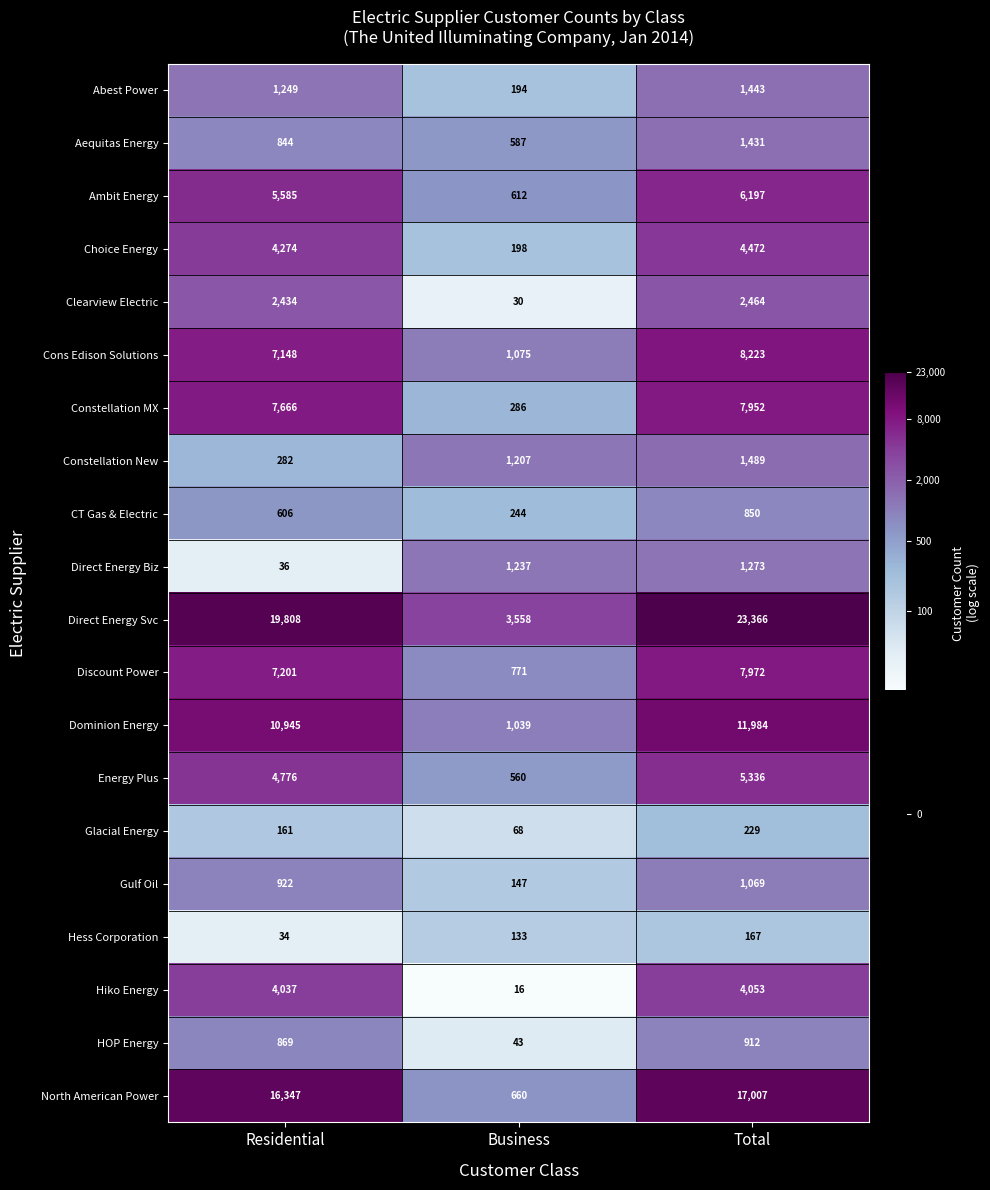

What is the sum of all Ambit Energy values?

12394